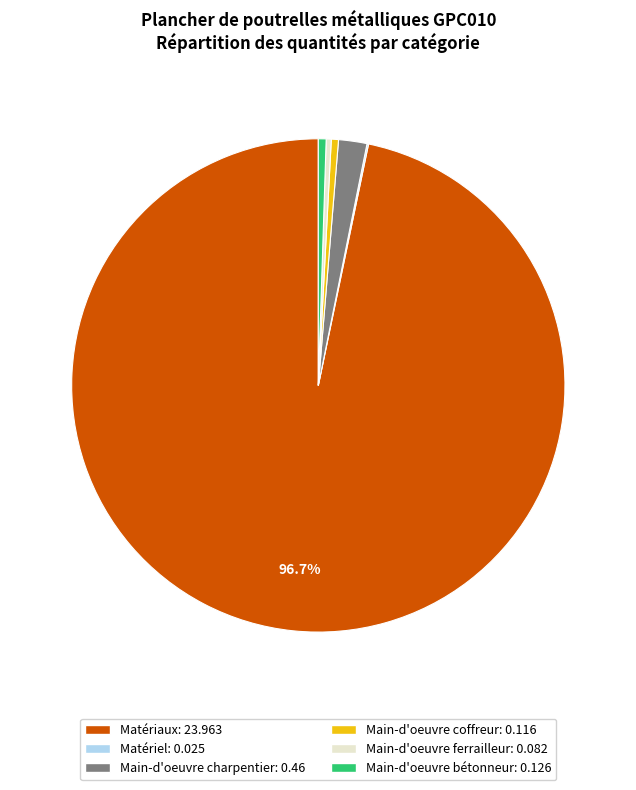

Is there any slice that represents more than half of the pie?

Yes